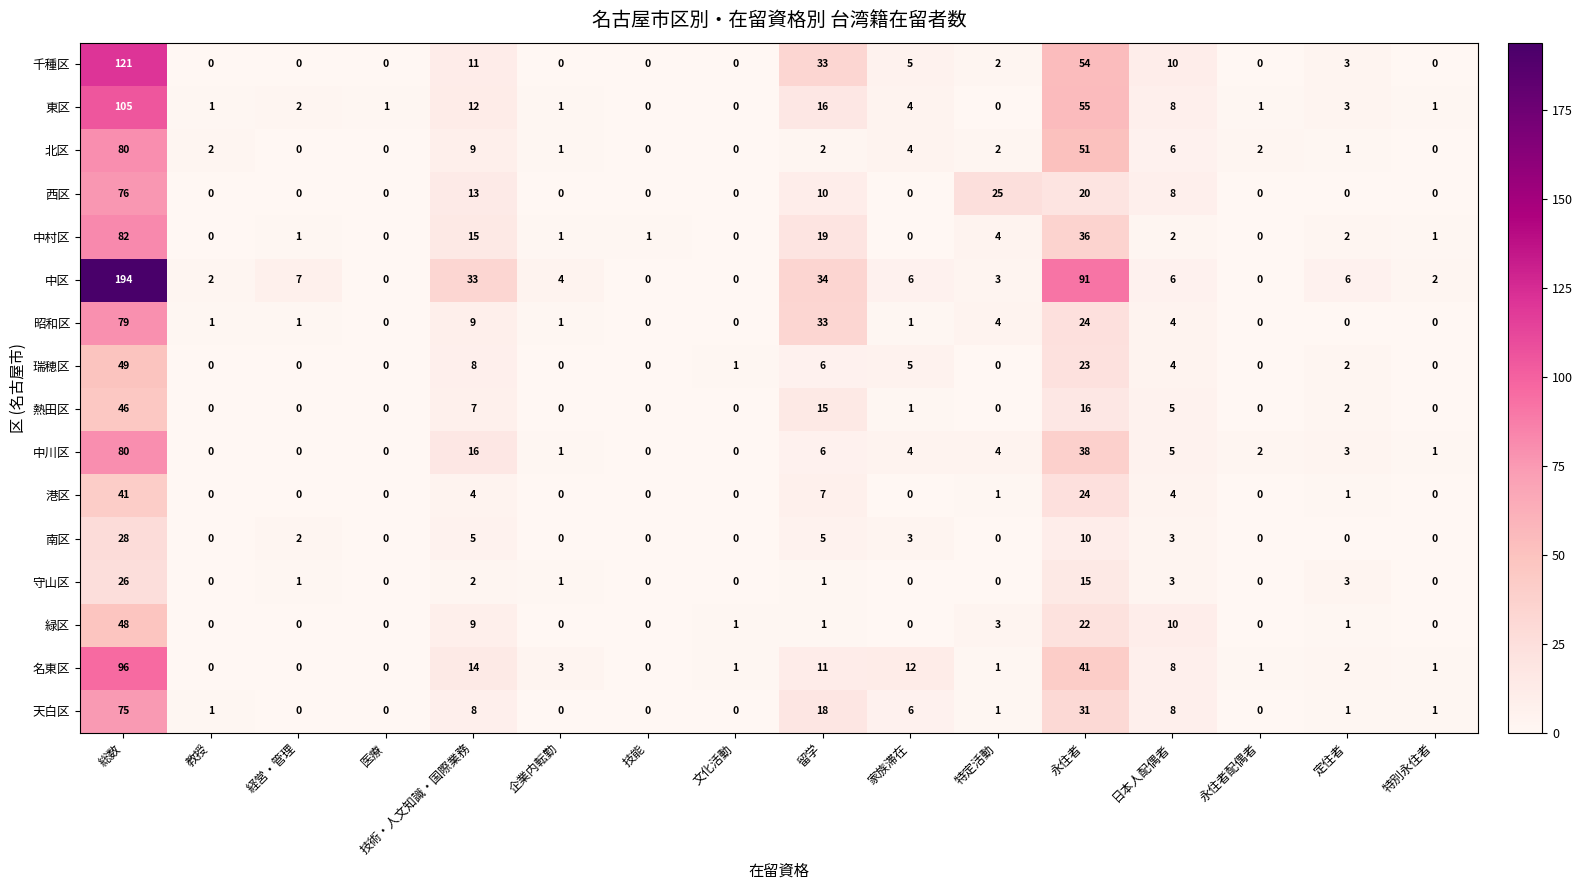

At how many categories does at least one series exceed 166?

1